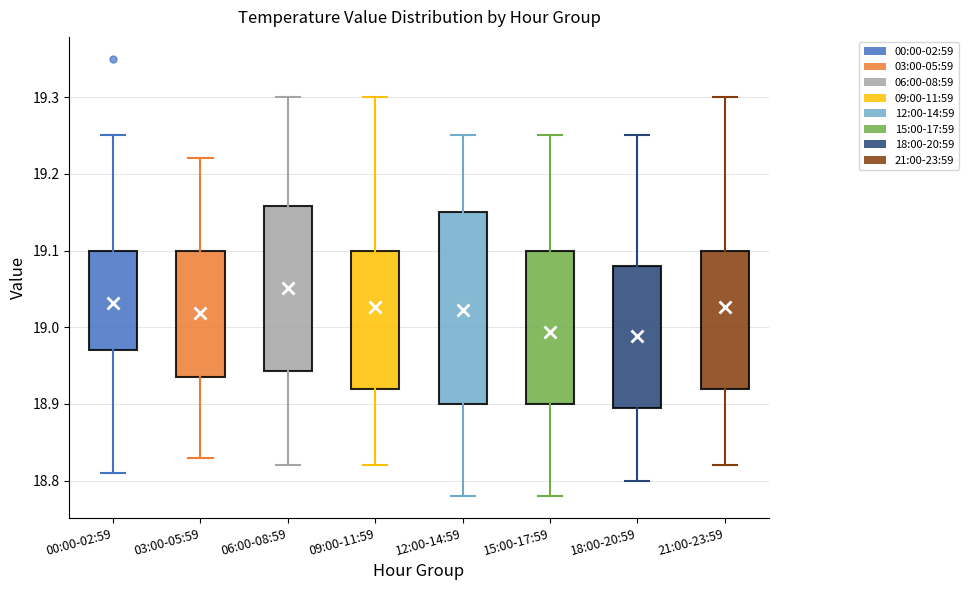

Where is the lower edge of the box for 21:00-23:59 on the y-axis? The values are not printed on the chart, so give them approximately, as read against the axis.

18.92